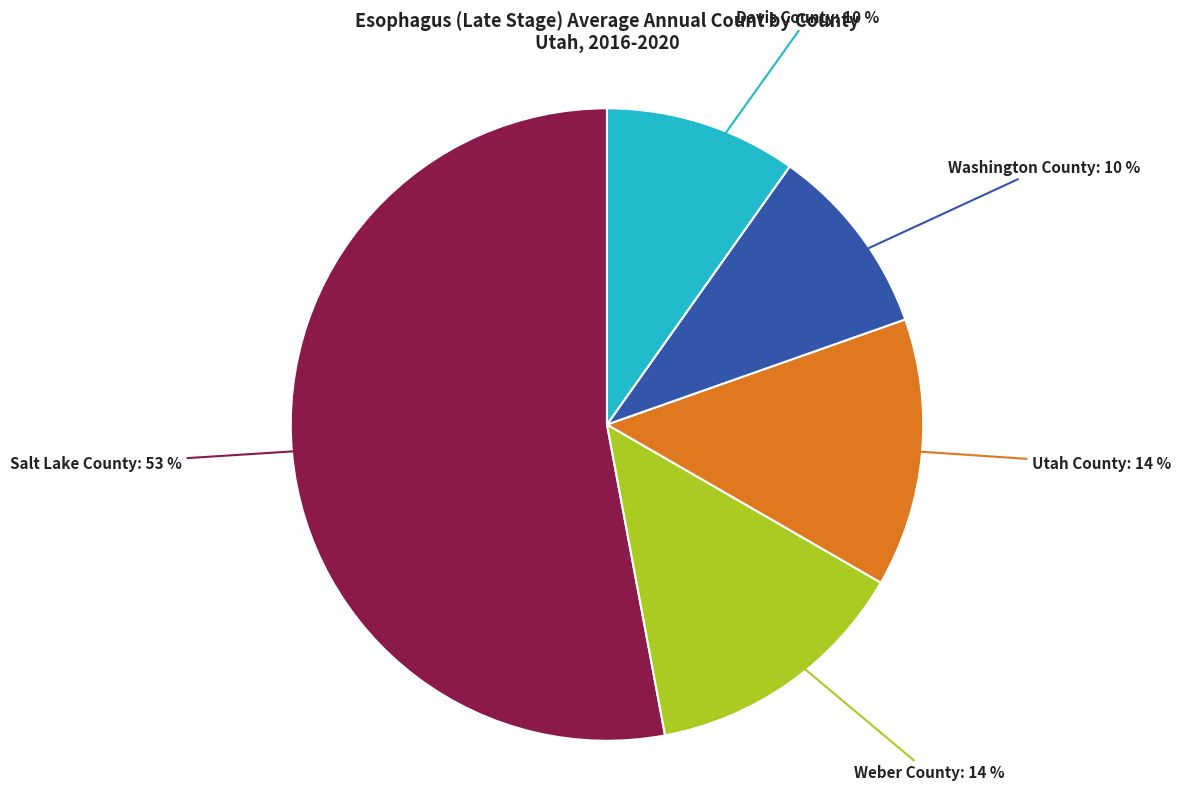

To the nearest percent, what is the difference between the largest and smallest slice percentages?

43%